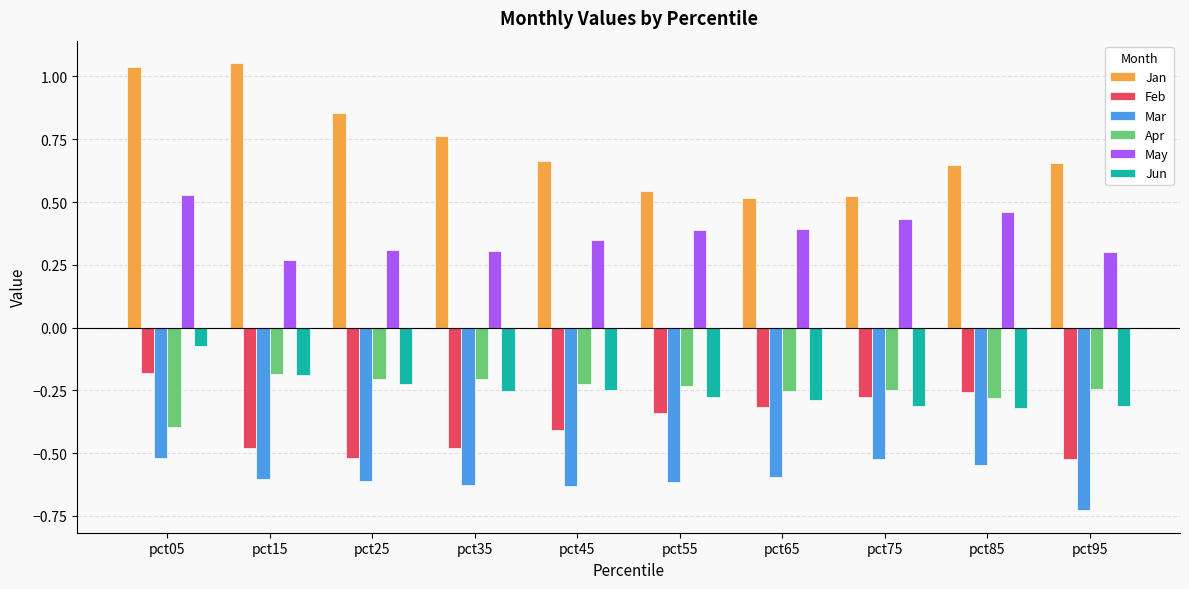

Is it true that Jan equals 0.3 at pct55?

False